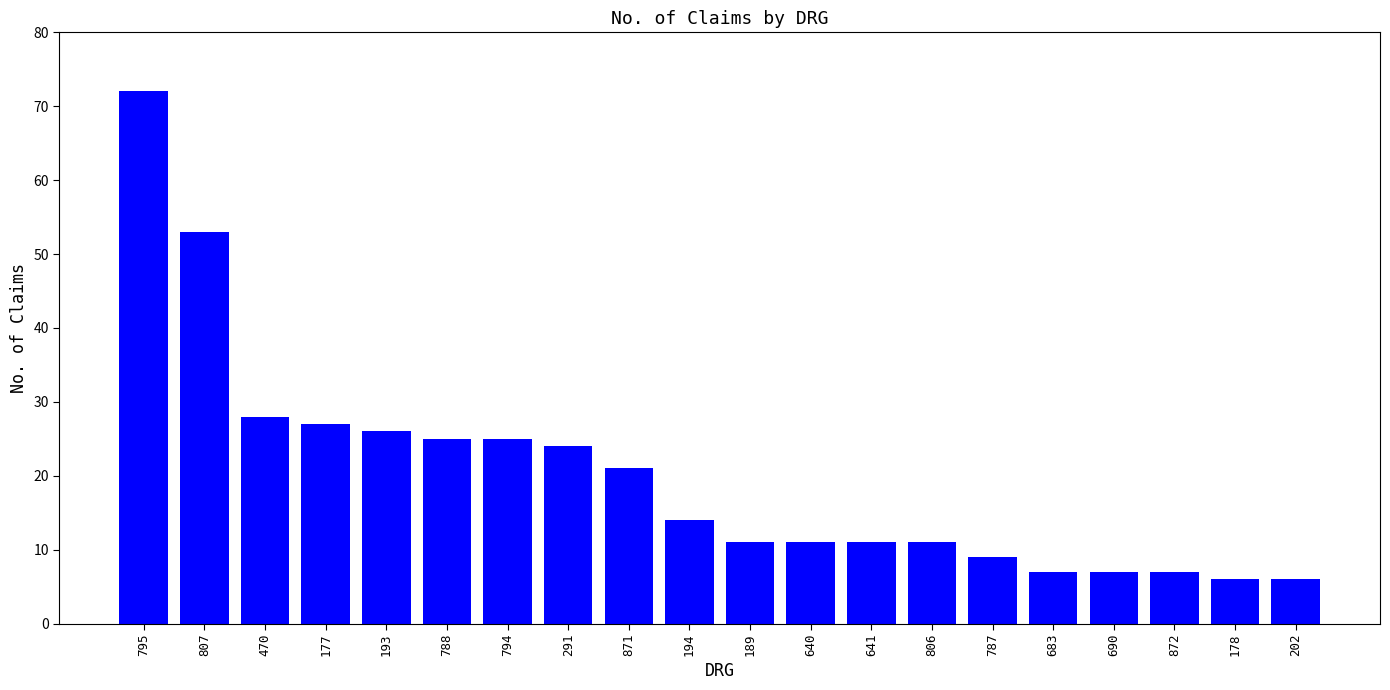

True or false: the data shows 26 at 193.

True